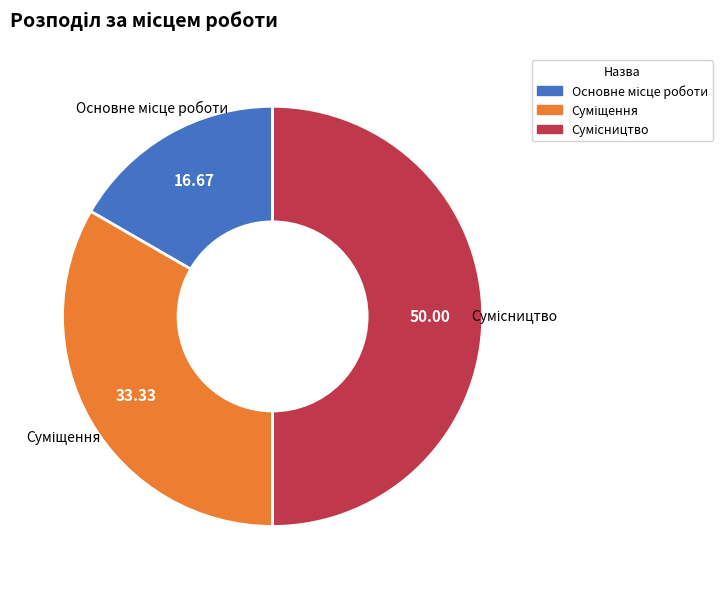

Which slice is the largest?

Сумісництво